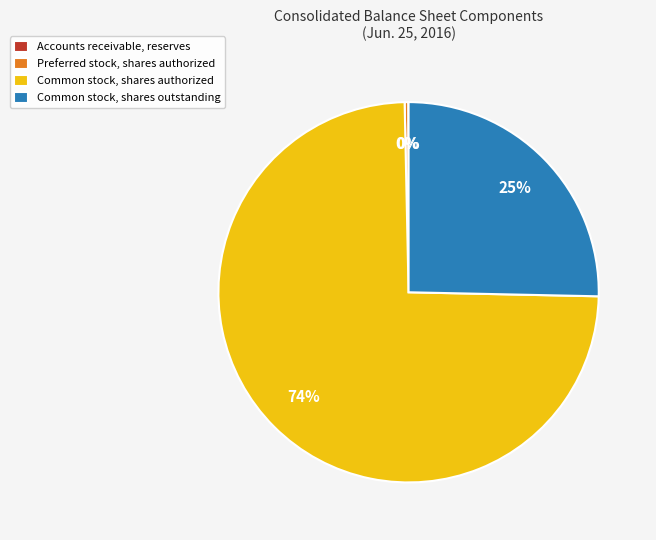

Which category has the biggest portion of the pie?

Common stock, shares authorized